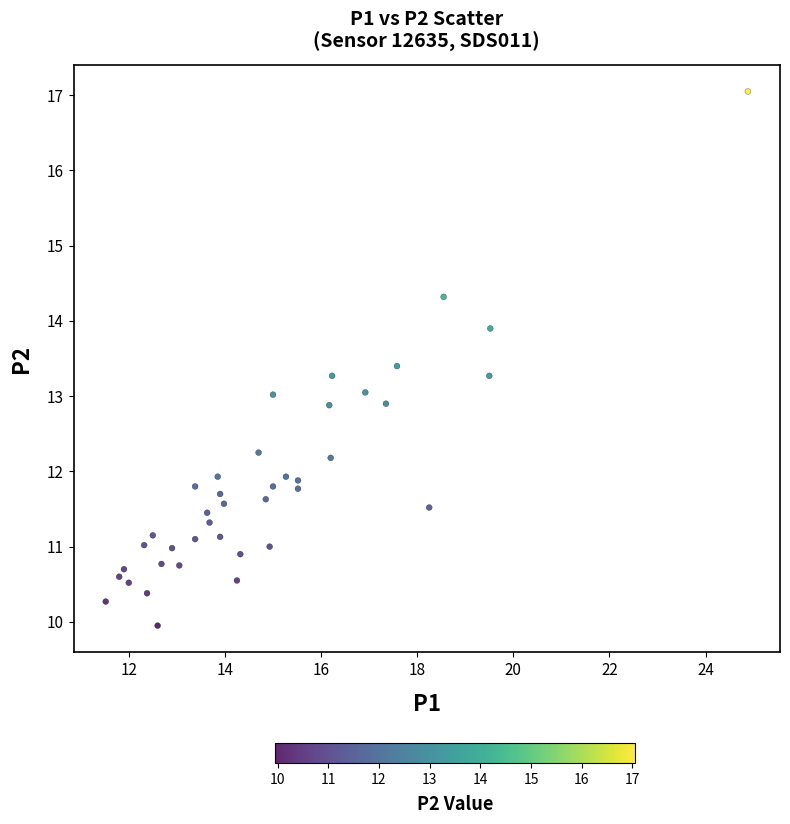

What is the range of Y values (max minus min)?

7.1